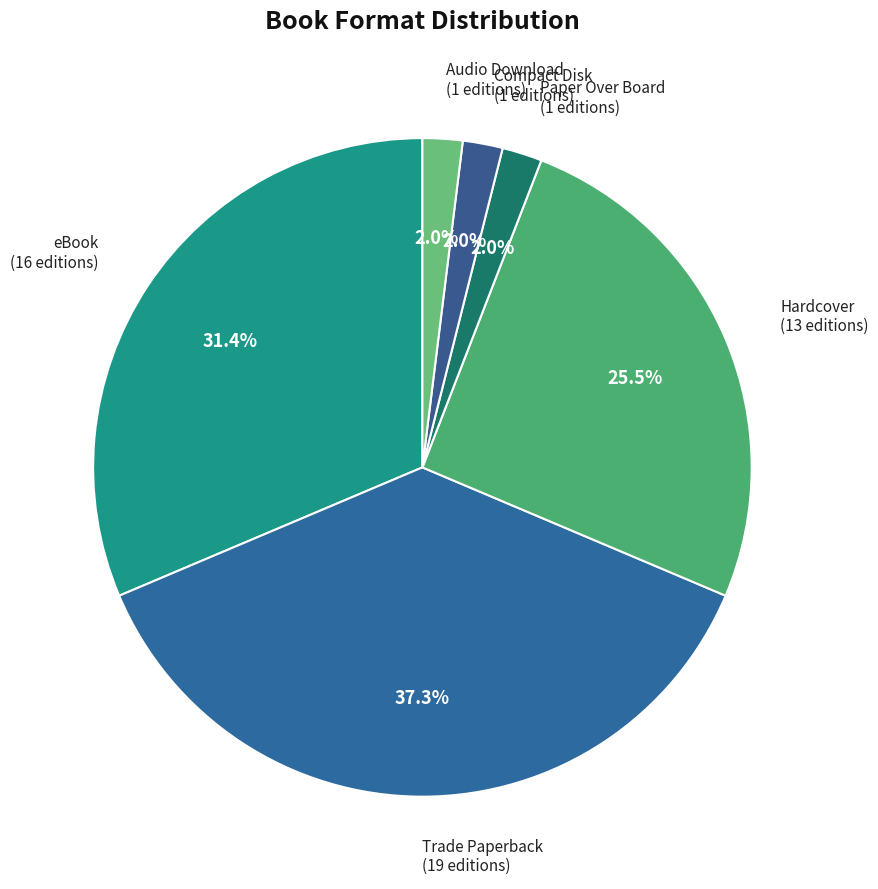

How many segments does this pie chart have?

6